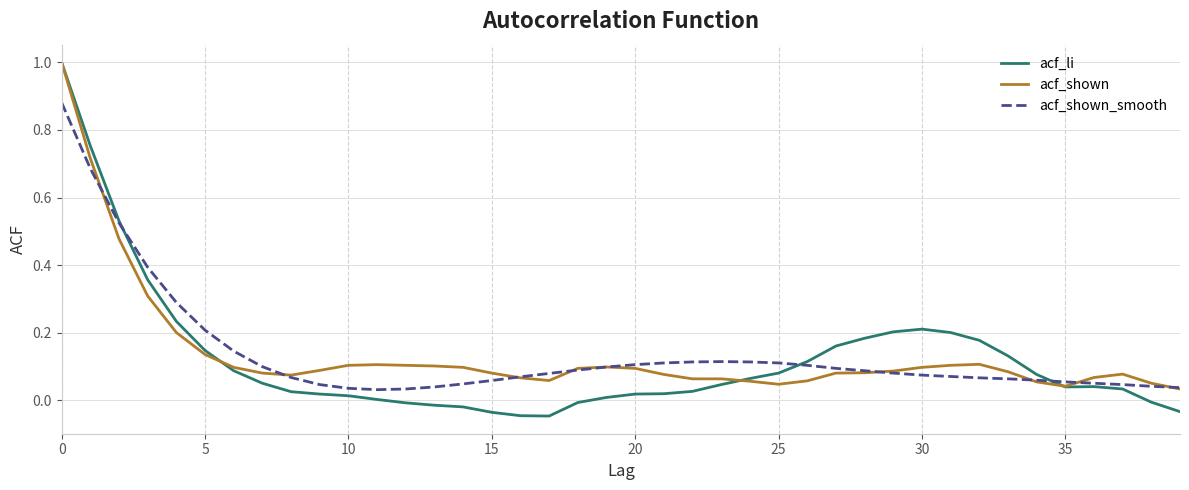

What is the greatest value displayed?

1.0